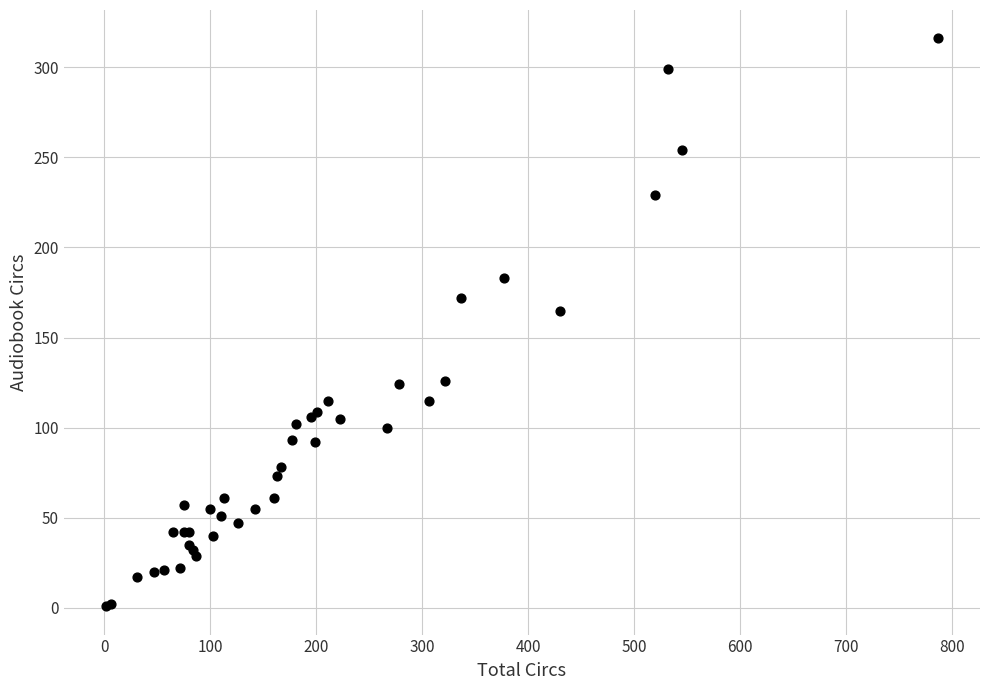

What Y value in the scatter plot is closest to 158?

165